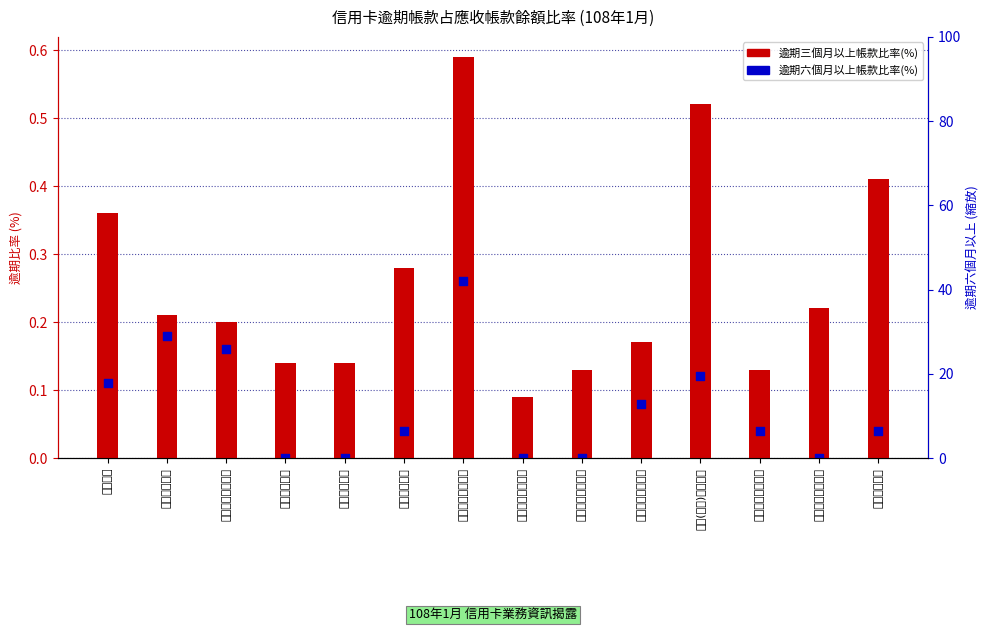

Which series has the largest total across all categories?

逾期三個月以上帳款占應收帳款餘額比率(%)